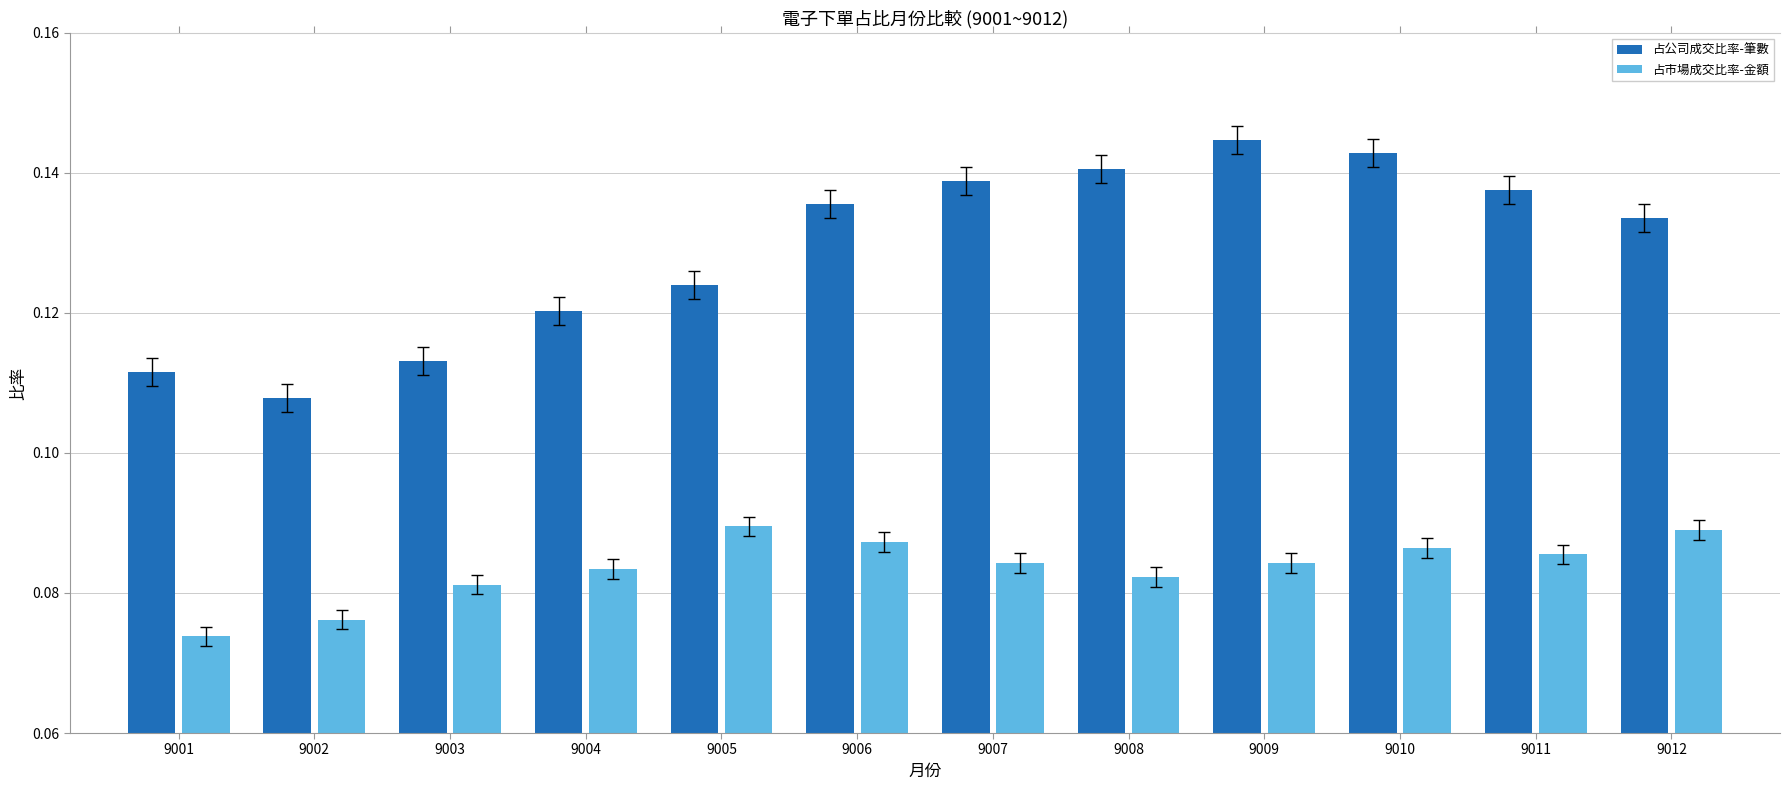

Count the 占公司成交比率-筆數 values in the range 0 to 1.

12